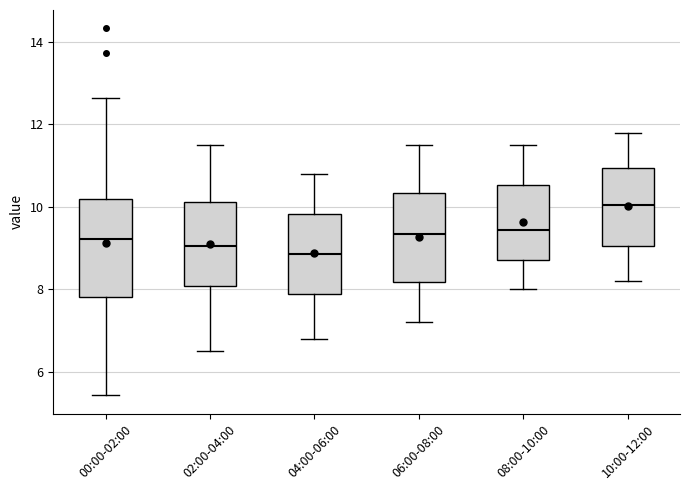

Reading left to right, read every box against the y-axis: the position of its median line, the range the box covers, and the ends of its whiskers. The values are not printed on the chart, so give them approximately, as read against the axis.

00:00-02:00: median 9.2, box 7.8 to 10.2, whiskers 5.4 to 12.6
02:00-04:00: median 9.0, box 8.0 to 10.2, whiskers 6.6 to 11.6
04:00-06:00: median 8.8, box 7.8 to 9.8, whiskers 6.8 to 10.8
06:00-08:00: median 9.4, box 8.2 to 10.4, whiskers 7.2 to 11.6
08:00-10:00: median 9.4, box 8.8 to 10.6, whiskers 8.0 to 11.6
10:00-12:00: median 10.0, box 9.0 to 11.0, whiskers 8.2 to 11.8